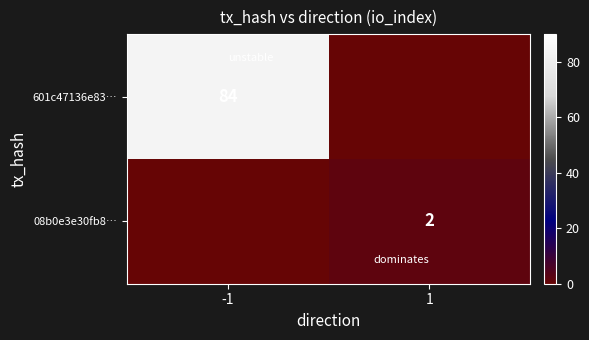

Between -1 and 1, which is larger?

-1